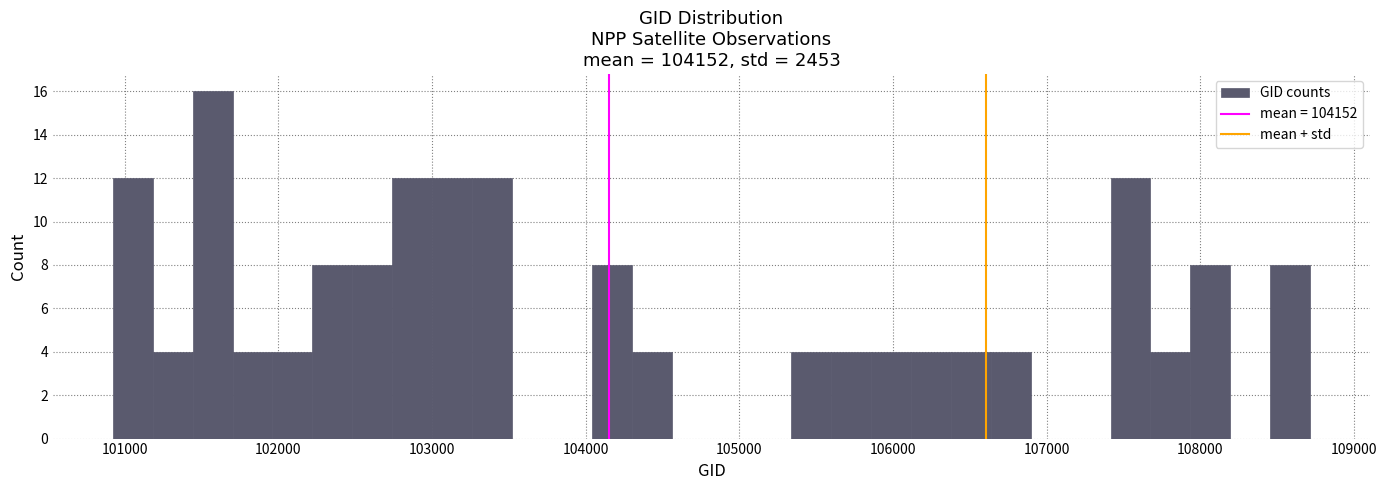

Around what value on the x-axis is the tallest bar? Give the approximate position of its centre, as read against the axis.

101600